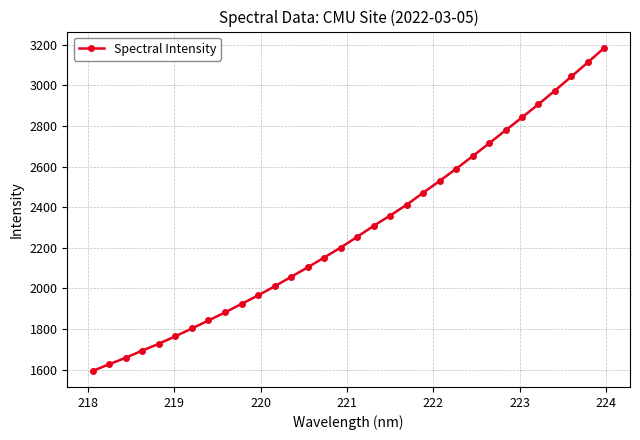

Is this an area chart (filled region under the line)?

No